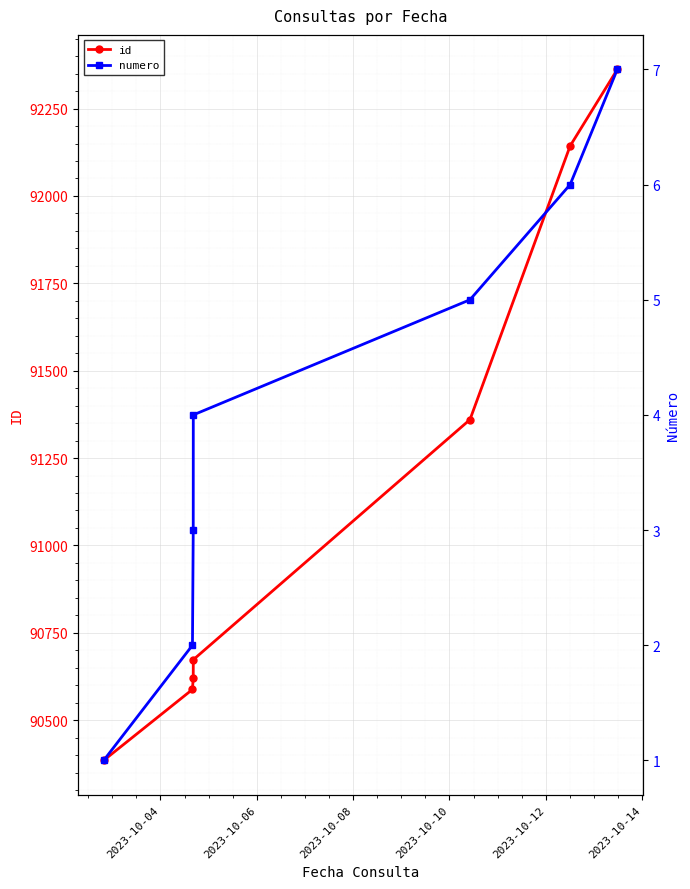

How many lines are shown in the chart?

2